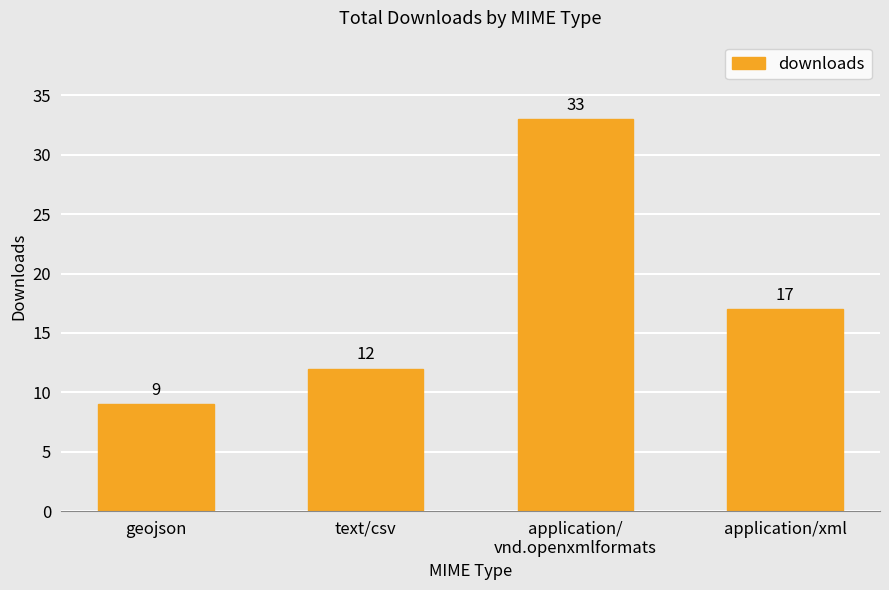

What is the change in value from application/
vnd.openxmlformats to application/xml?

-16